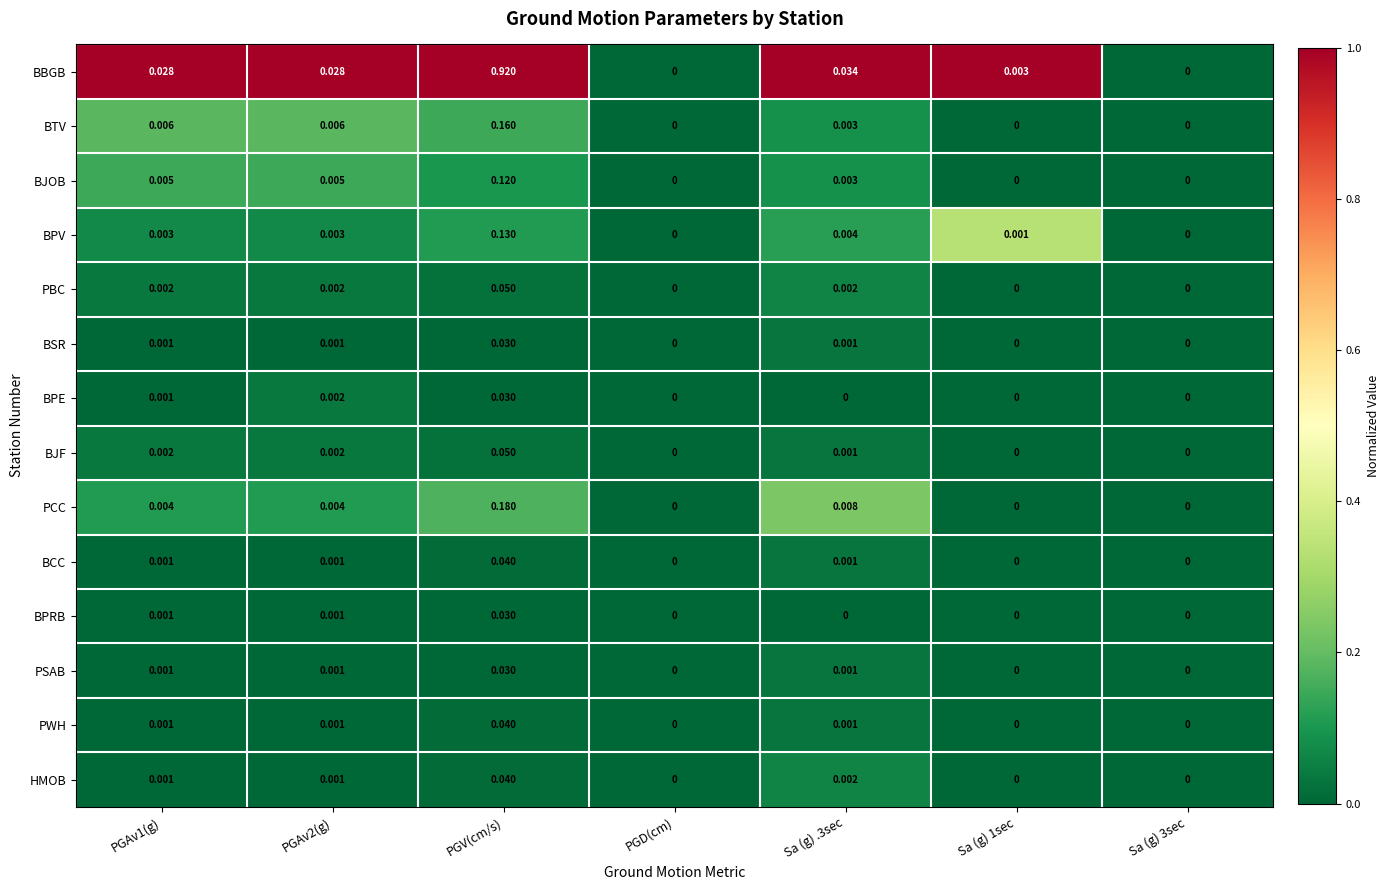

Which series has the widest spread of values?

BBGB